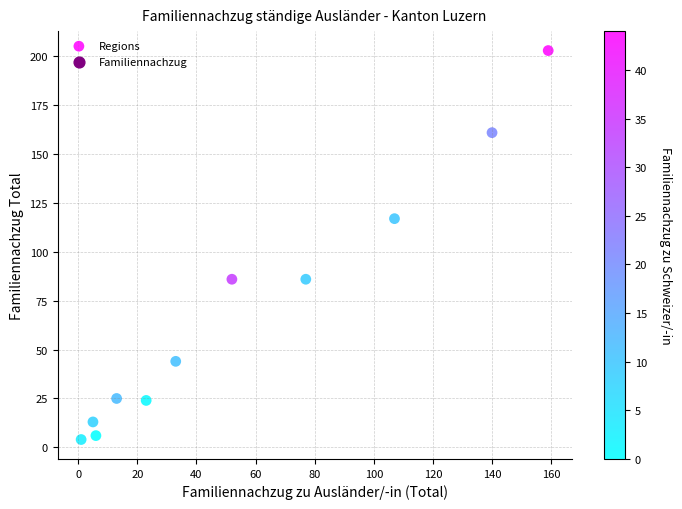

What is the average X value?

56